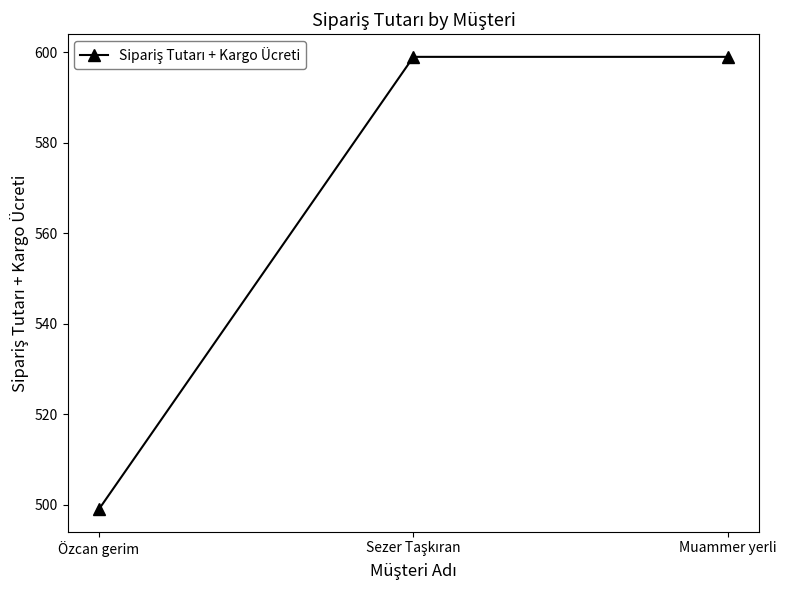

What is the label of the 3rd point from the left?

Muammer yerli